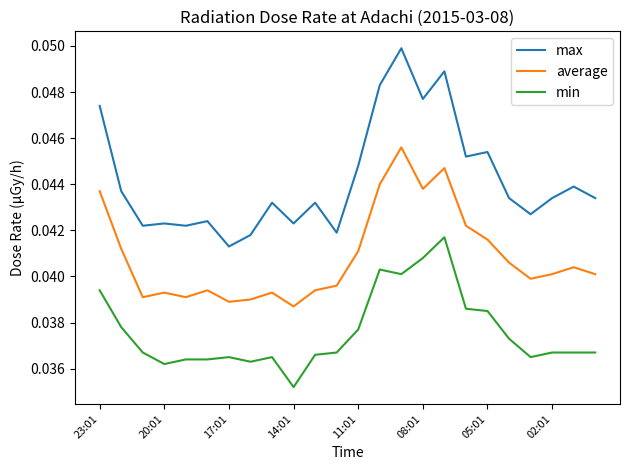

Which series has the largest total across all categories?

max